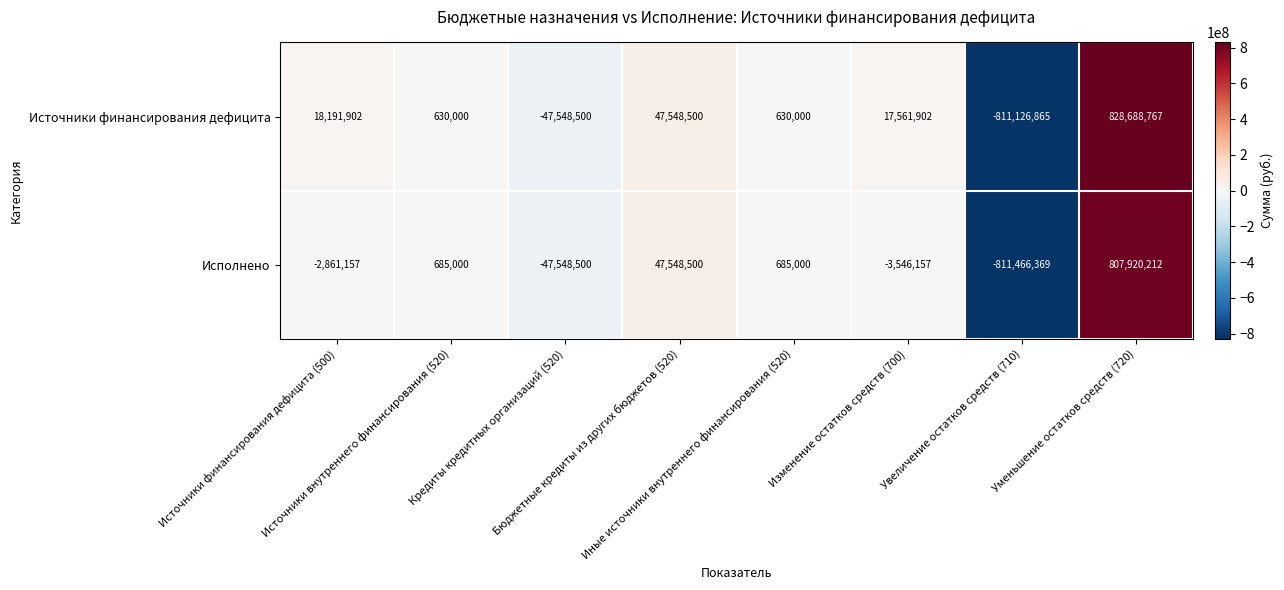

What is the sum of all Исполнено values?

-8583471